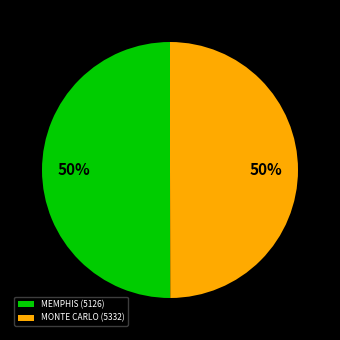

True or false: MONTE CARLO (5332) accounts for 42% of the total.

False